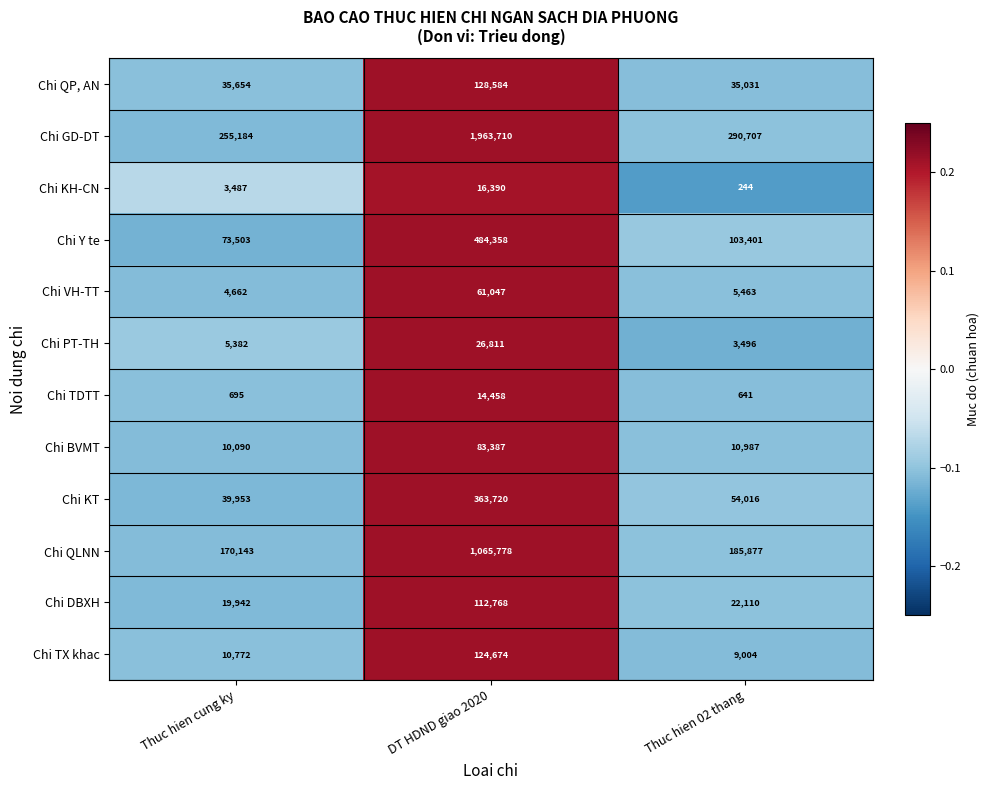

Rank the series by their maximum value, from lowest to highest.

Chi TDTT, Chi KH-CN, Chi PT-TH, Chi VH-TT, Chi BVMT, Chi DBXH, Chi TX khac, Chi QP, AN, Chi KT, Chi Y te, Chi QLNN, Chi GD-DT